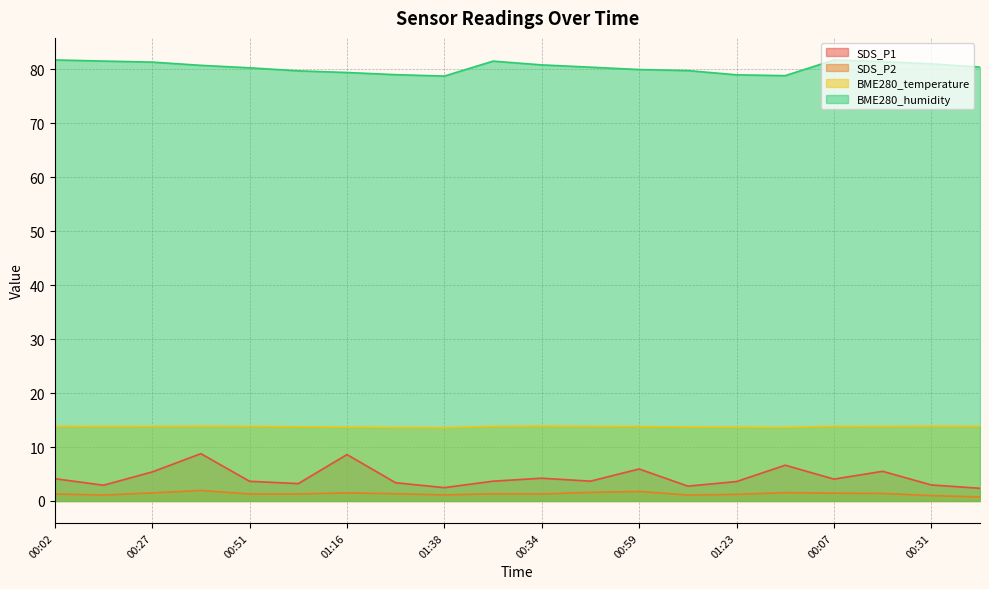

What is the sum of the BME280_humidity values at 01:28 and 00:27?

160.4